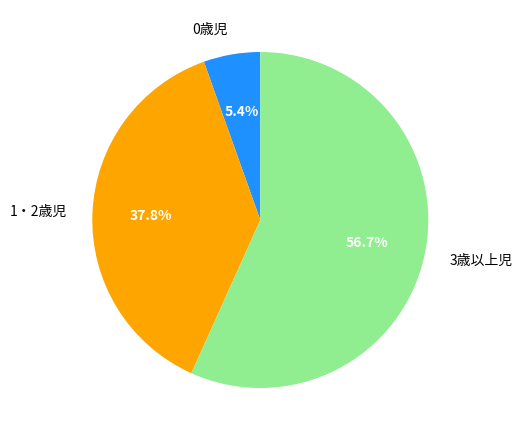

How many slices are in this pie chart?

3